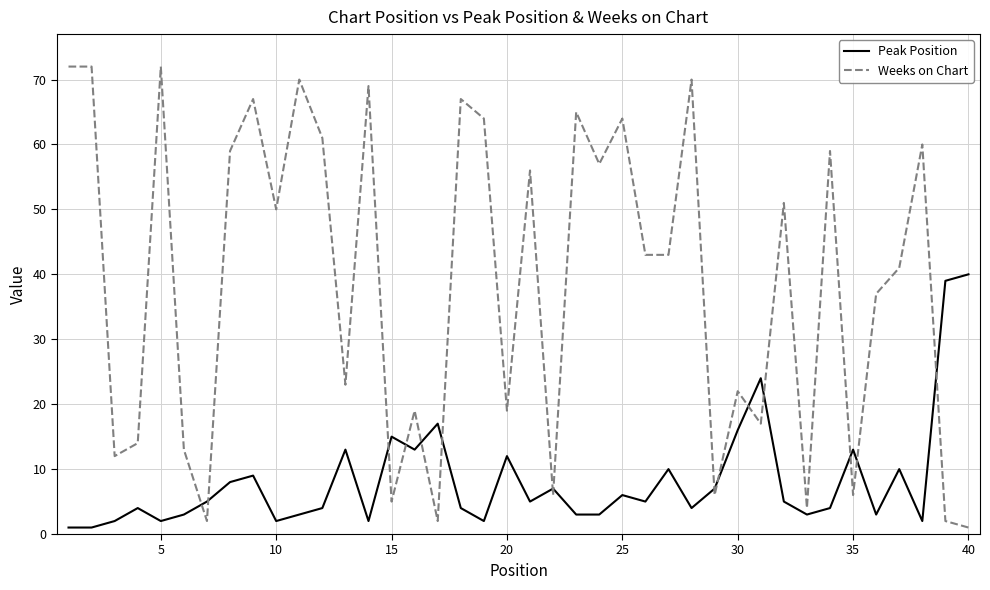

Which series has the largest total across all categories?

Weeks on Chart